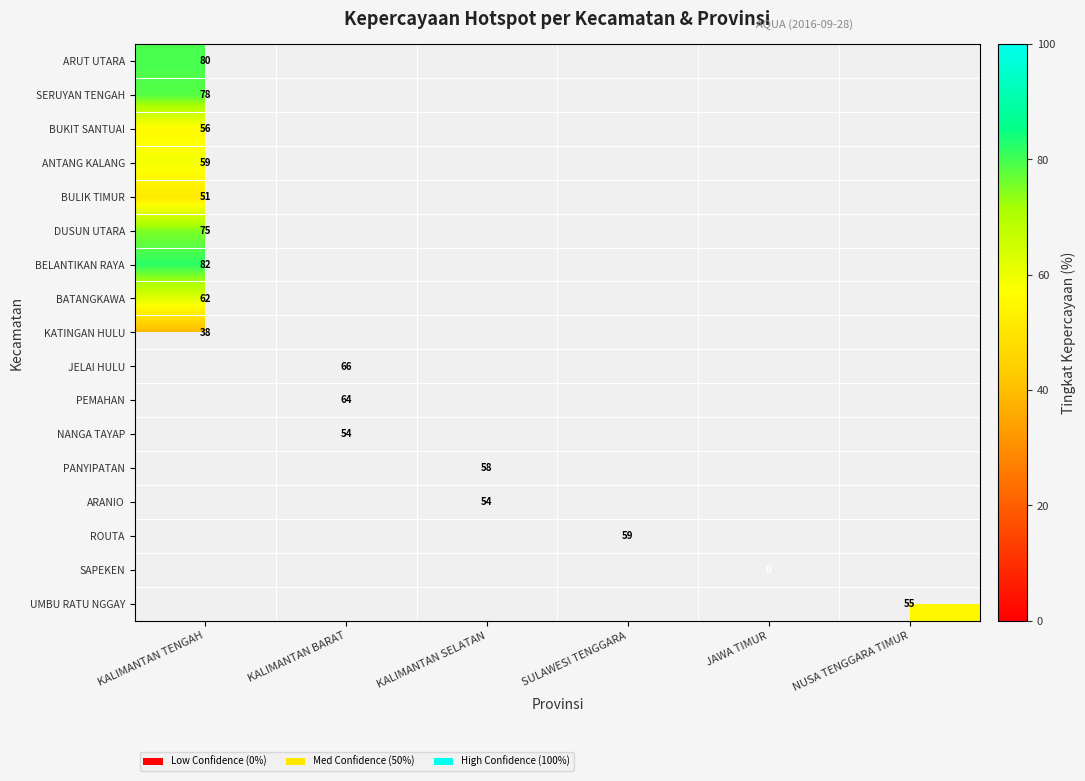

Is it true that BATANGKAWA equals 31.6 at KALIMANTAN TENGAH?

False